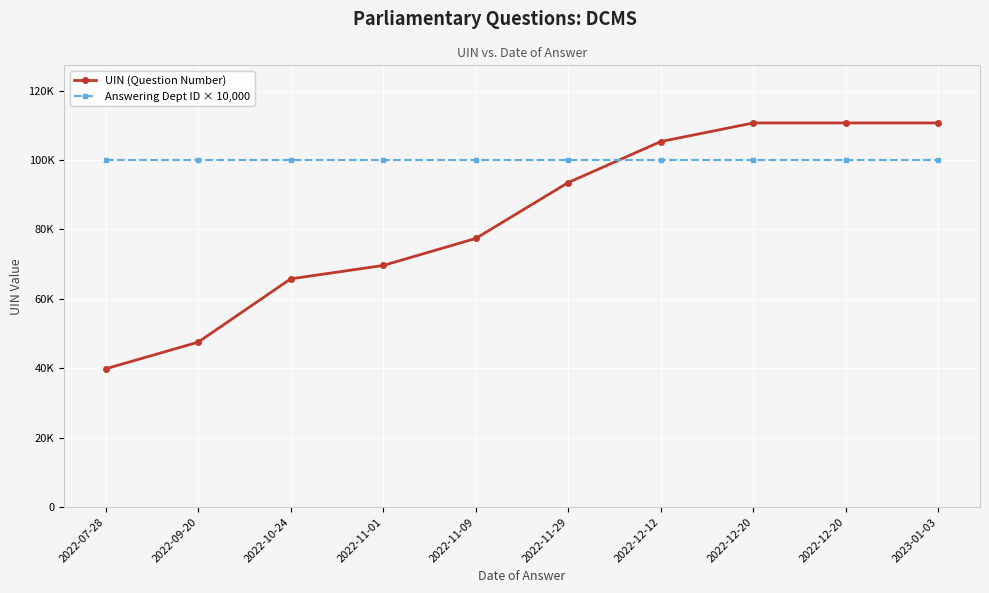

Which category has the highest value in the UIN (Question Number) series?

2023-01-03